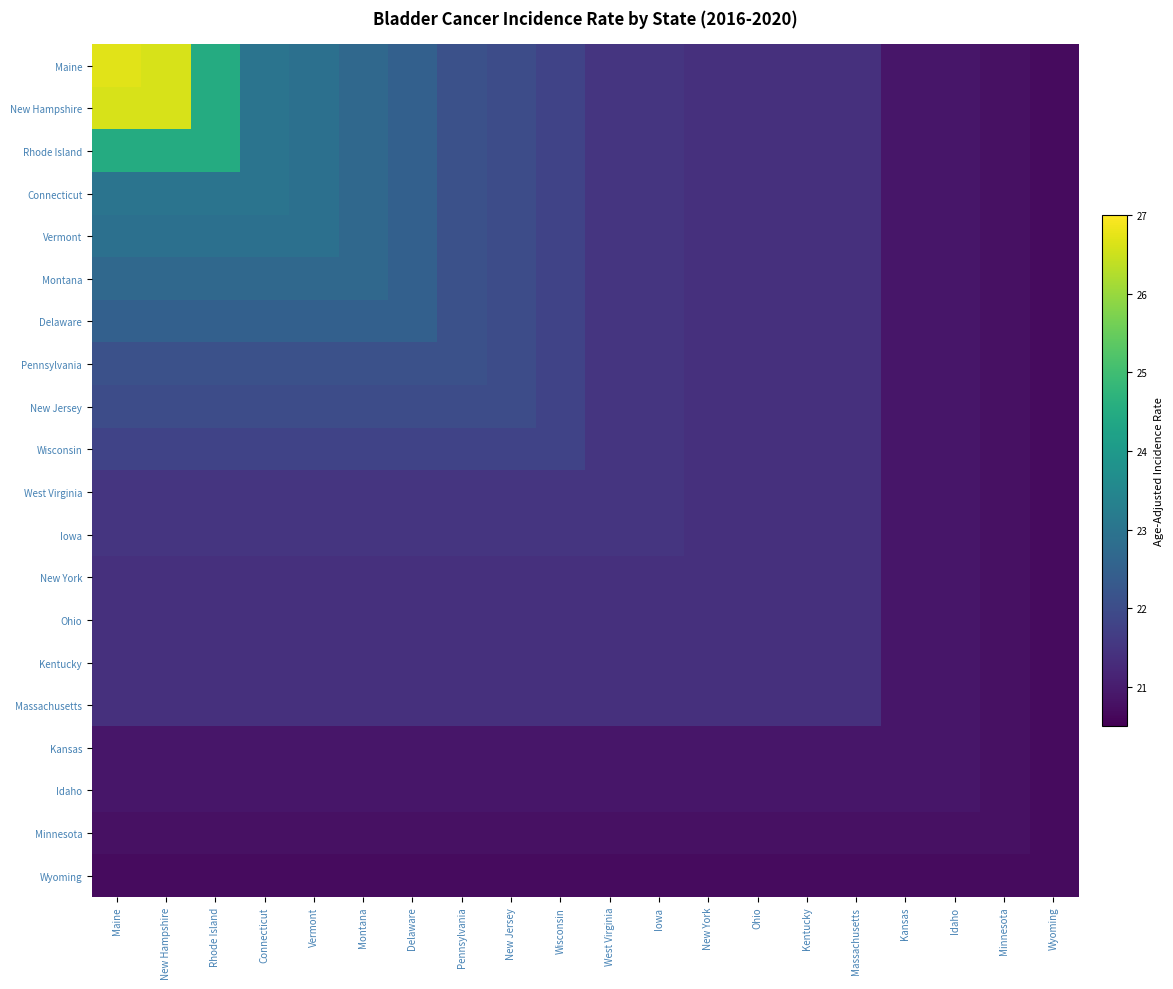

Between Delaware and Iowa, which is larger?

Delaware